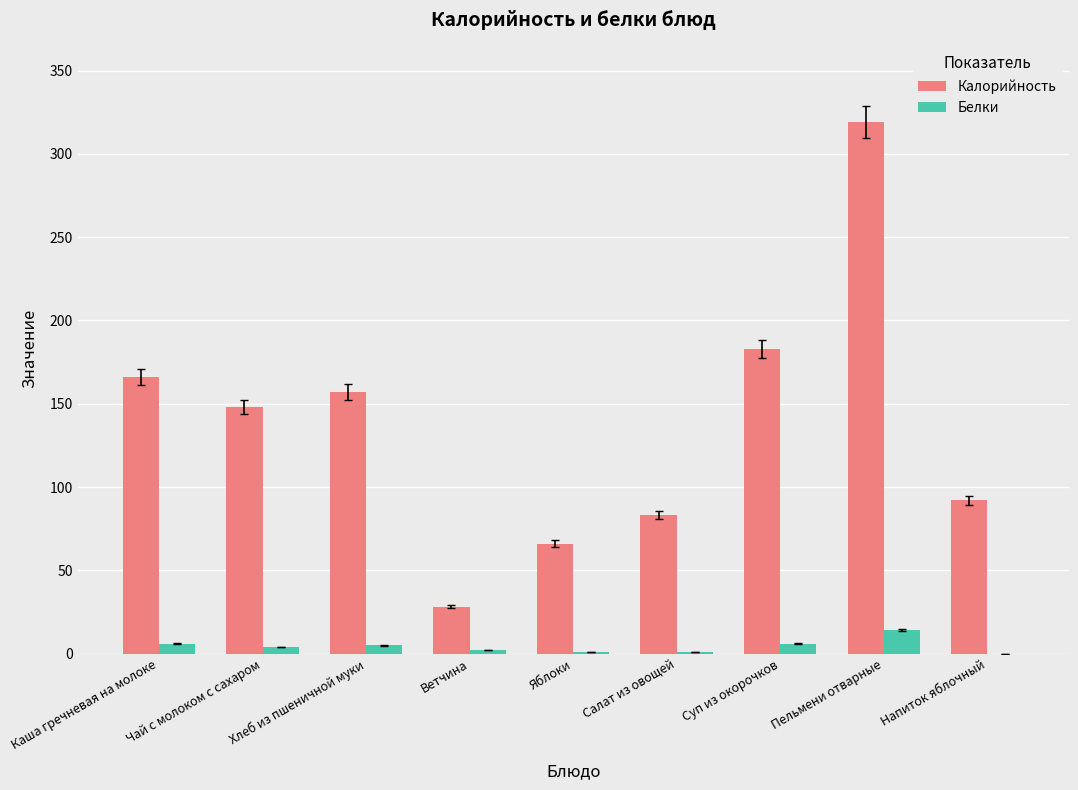

Which category has the highest value in the Калорийность series?

Пельмени отварные